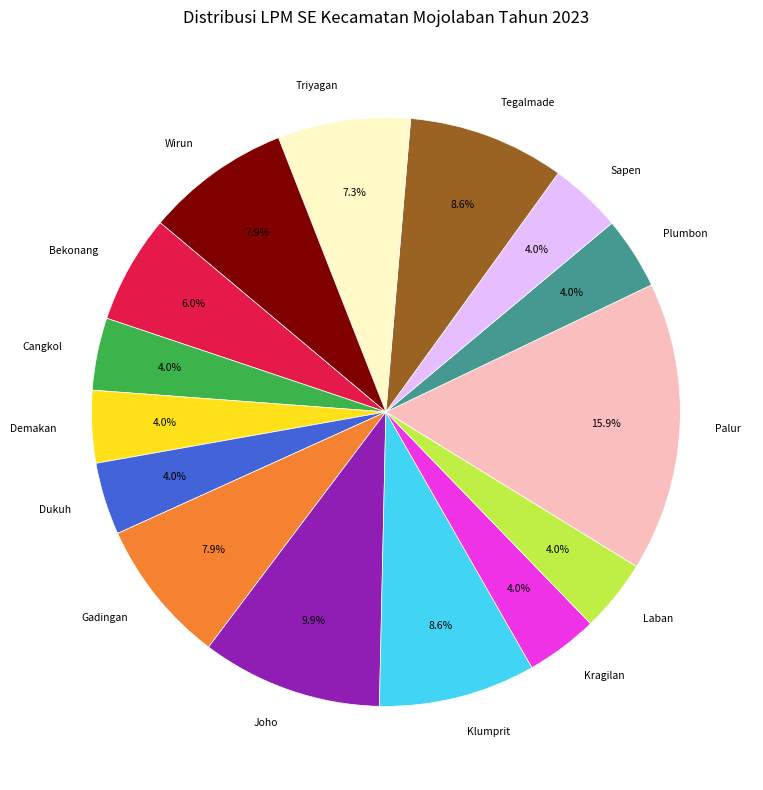

The Klumprit slice represents 9% of the pie. True or false?

True